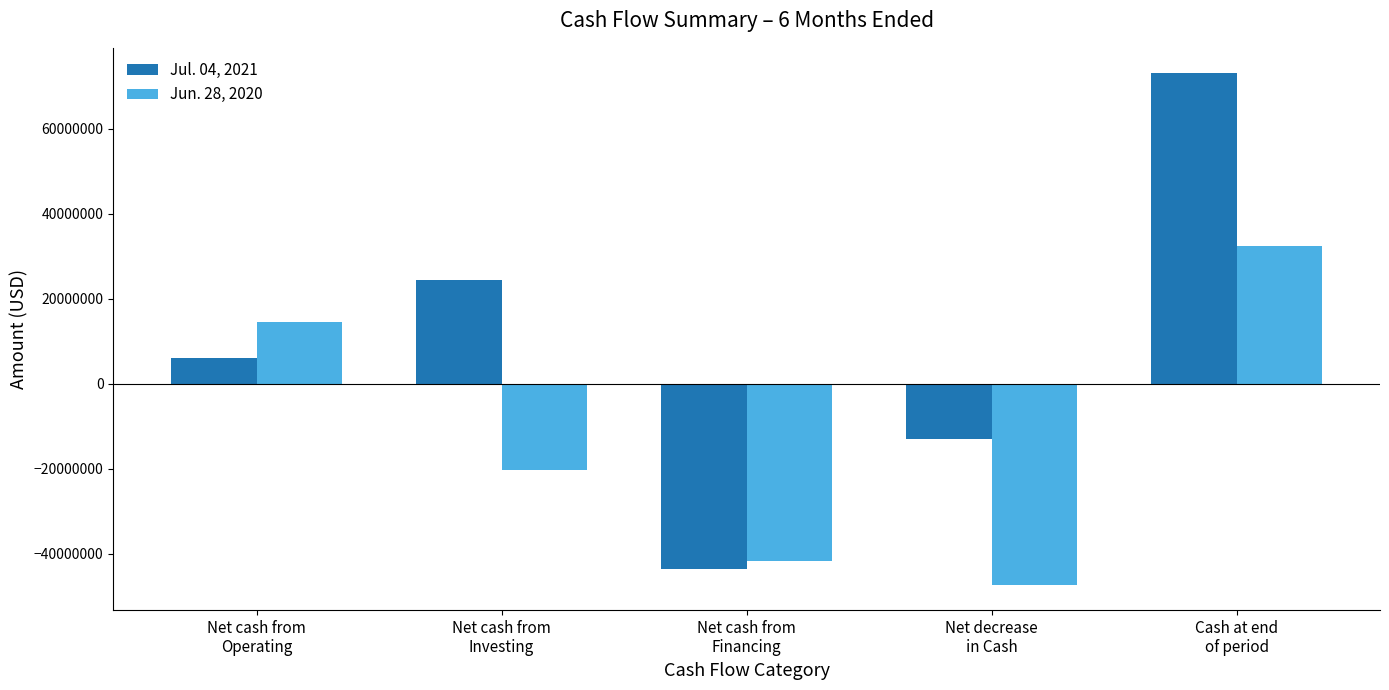

Which series has the widest spread of values?

Jul. 04, 2021